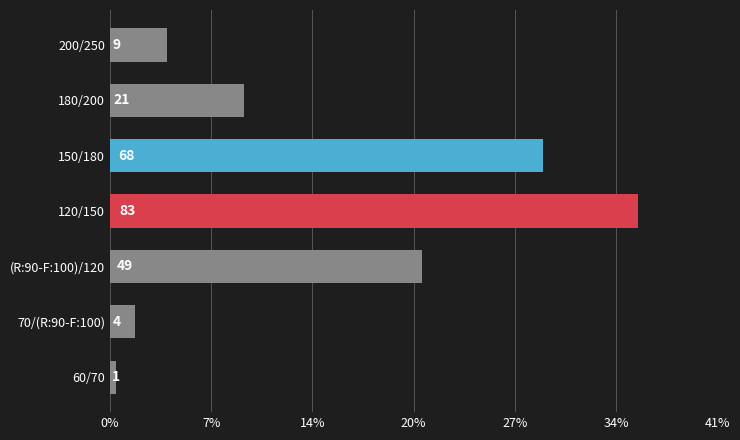

Does the chart contain any negative values?

No